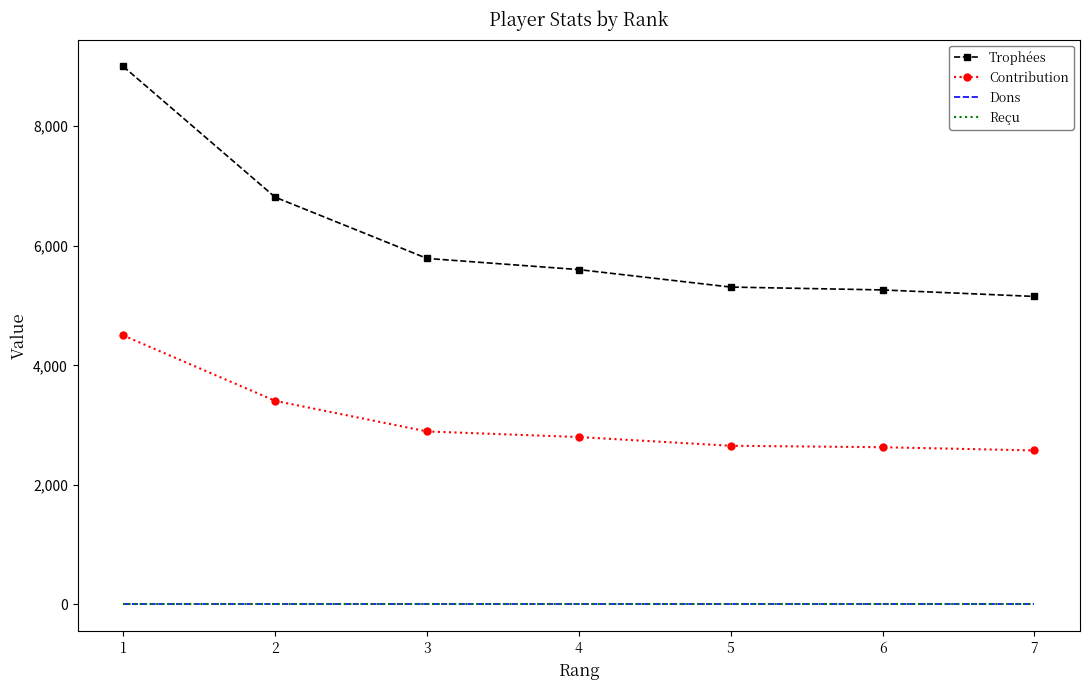

True or false: Trophées has more than 0 points higher than both neighbors.

False